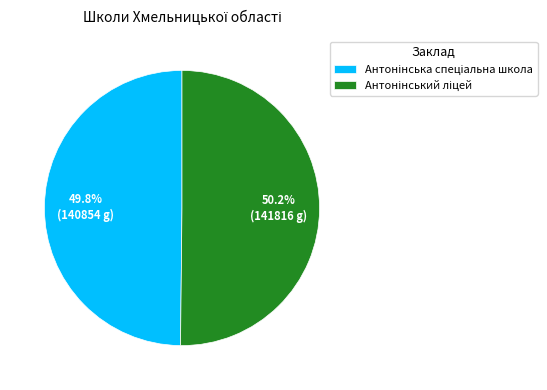

Is there any slice that represents more than half of the pie?

Yes